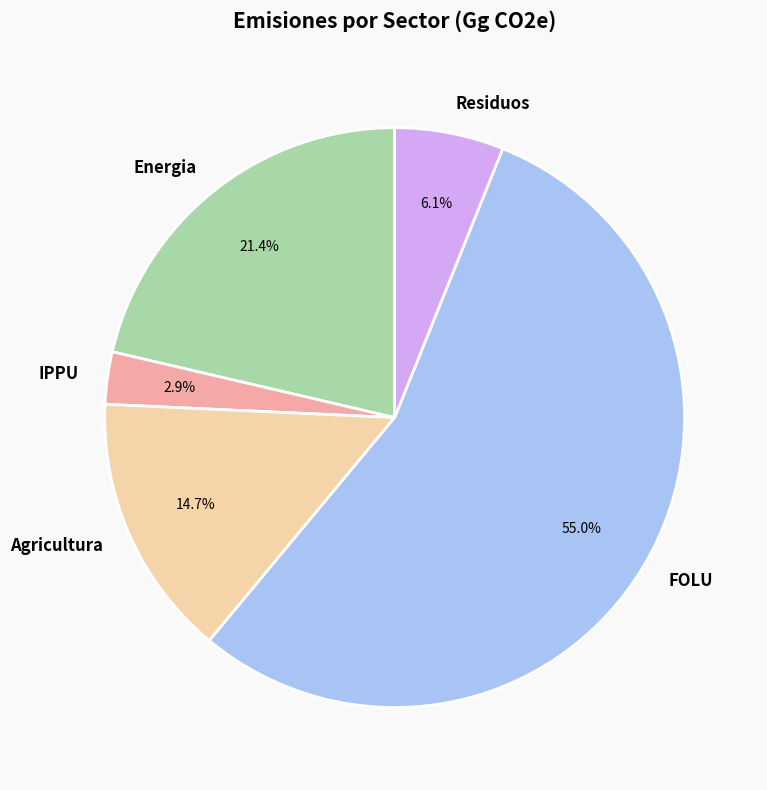

What portion of the pie excludes Agricultura?

85.3%